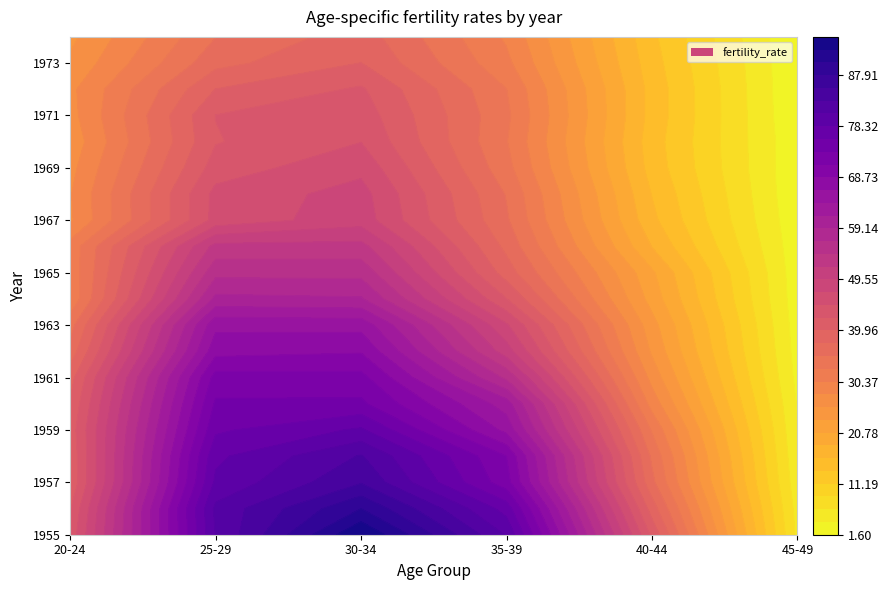

Reading left to right, list all the values displayed in this chart.

1955: 0=43.1	1=80.8	2=95.1	3=80.5	4=41.8	5=5.8
1956: 0=42.2	1=81.3	2=90.3	3=77.3	4=38.8	5=5.4
1957: 0=40.3	1=78.8	2=85.3	3=72.1	4=35.8	5=4.8
1958: 0=40.5	1=77.8	2=83.3	3=71.1	4=34.7	5=4.4
1959: 0=41.0	1=75.5	2=78.7	3=65.6	4=32.5	5=4.1
1960: 0=40.2	1=73.9	2=74.0	3=62.7	4=29.4	5=3.8
1961: 0=39.0	1=72.1	2=71.9	3=56.2	4=27.1	5=3.3
1962: 0=36.1	1=67.9	2=68.5	3=50.7	4=25.2	5=3.0
1963: 0=34.2	1=65.7	2=65.5	3=47.5	4=24.1	5=2.8
1964: 0=30.9	1=59.8	2=59.4	3=42.4	4=22.2	5=2.6
1965: 0=31.1	1=56.0	2=56.0	3=38.8	4=21.2	5=2.5
1966: 0=31.3	1=52.8	2=52.8	3=36.9	4=18.3	5=2.4
1967: 0=27.6	1=45.6	2=48.5	3=35.5	4=16.6	5=2.2
1968: 0=27.8	1=45.5	2=48.1	3=35.0	4=15.9	5=2.0
1969: 0=27.2	1=43.5	2=46.5	3=33.6	4=15.0	5=2.0
1970: 0=26.4	1=42.2	2=44.7	3=32.9	4=14.7	5=2.1
1971: 0=27.1	1=42.4	2=43.7	3=33.3	4=15.1	5=1.8
1972: 0=27.4	1=40.0	2=42.7	3=32.8	4=15.1	5=1.7
1973: 0=26.0	1=36.8	2=40.0	3=31.0	4=14.6	5=1.7
1974: 0=25.0	1=35.1	2=38.8	3=30.0	4=14.1	5=1.6